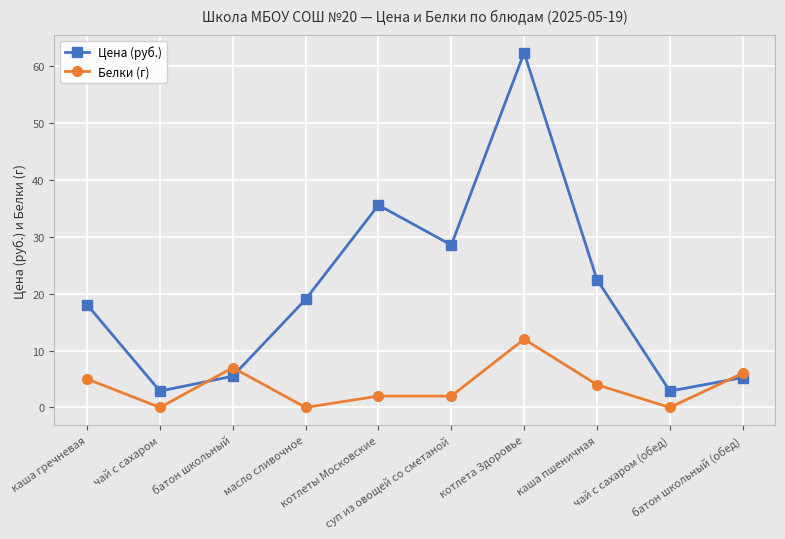

Which label corresponds to the largest value in the chart?

котлета Здоровье